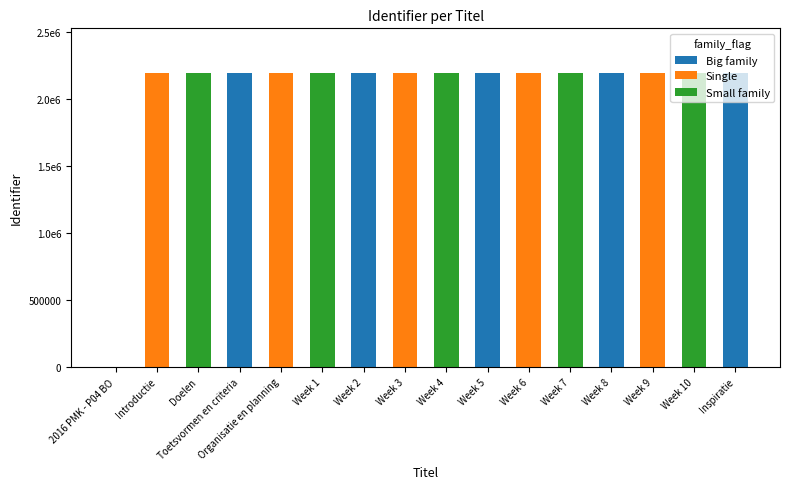

Which series has the largest range (max minus min)?

Big family